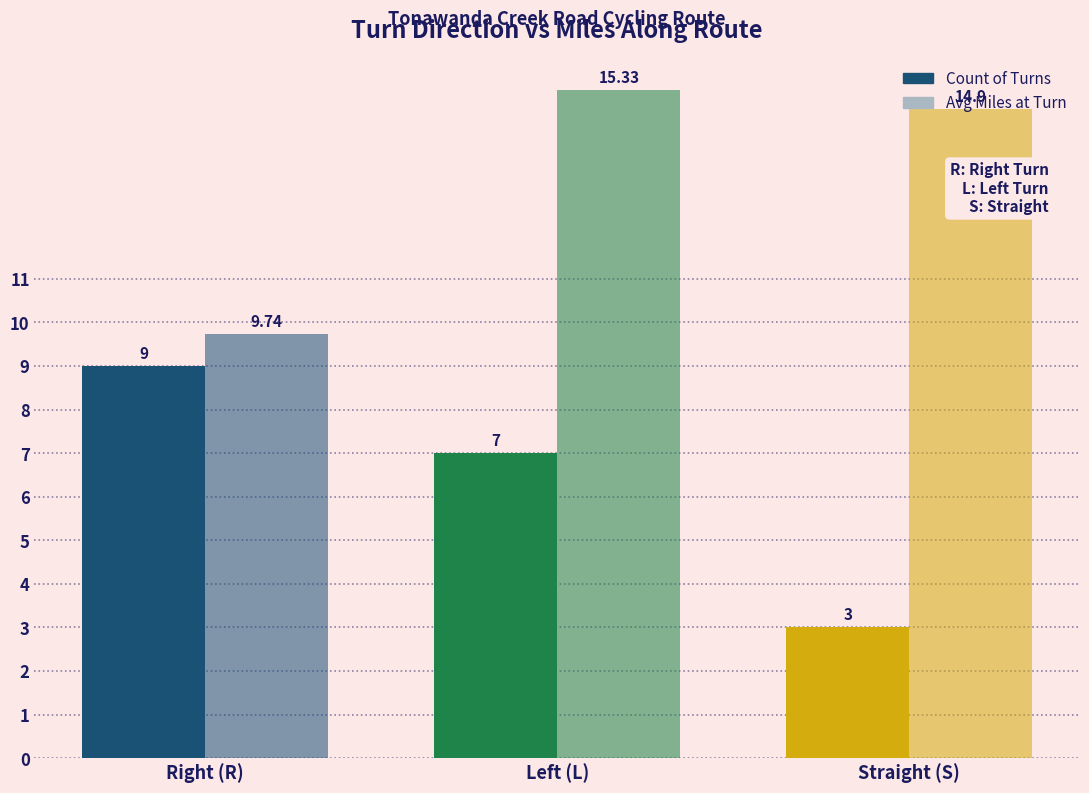

Does the chart contain stacked bars?

No